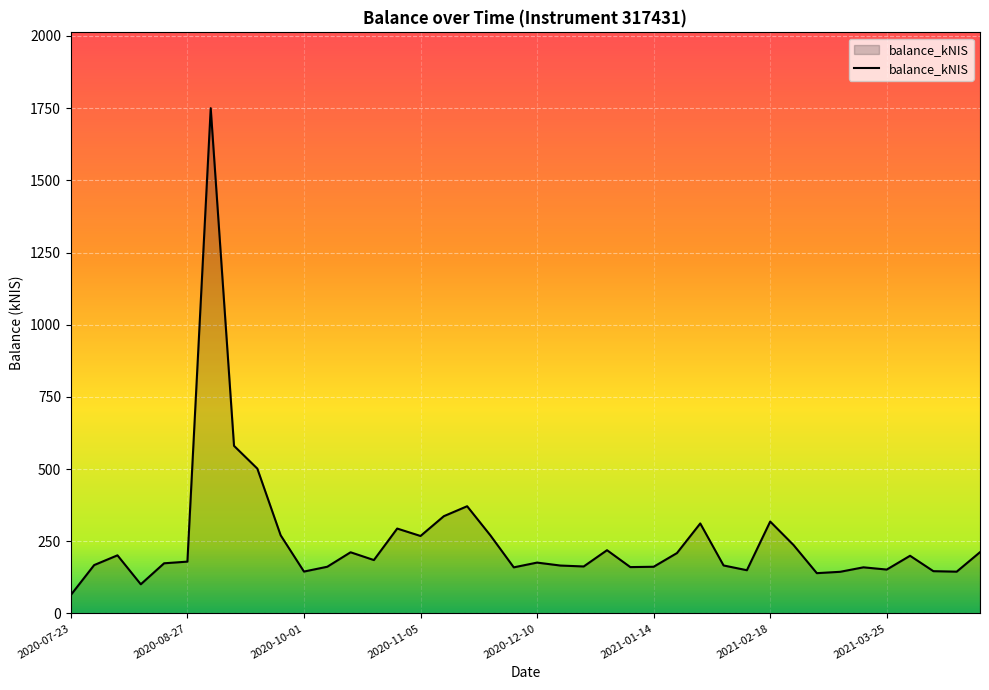

What is the difference between the maximum and minimum values?

1685.6